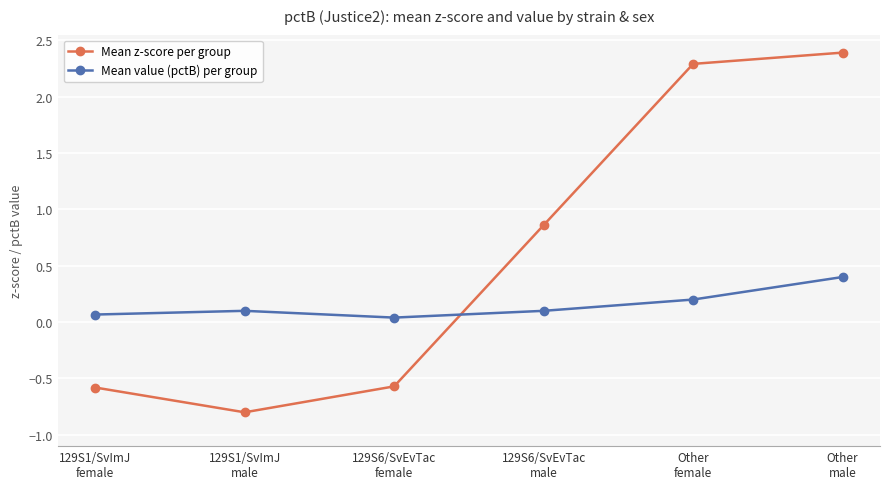

Is it true that Mean z-score per group equals 2.3 at Other
female?

True